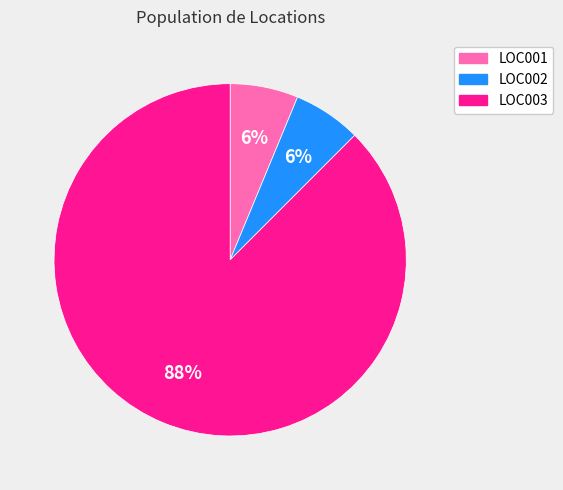

To the nearest percent, what percentage of the pie is LOC002?

6%